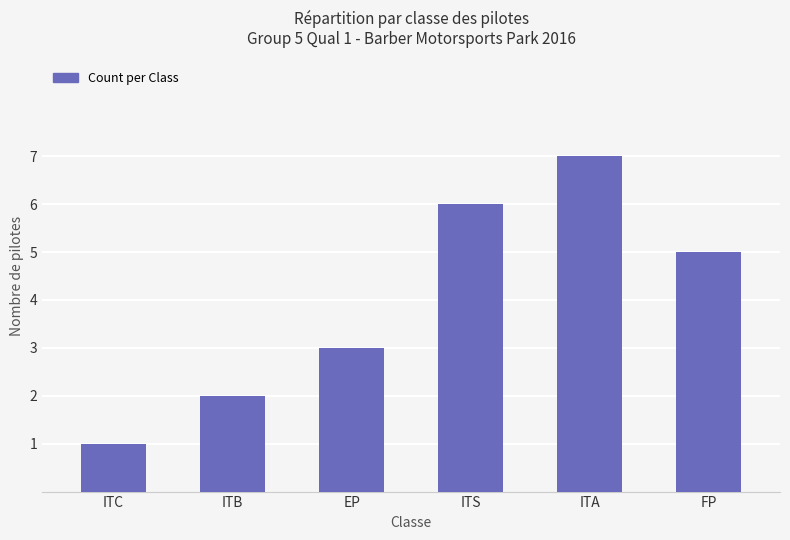

Are the bars horizontal?

No